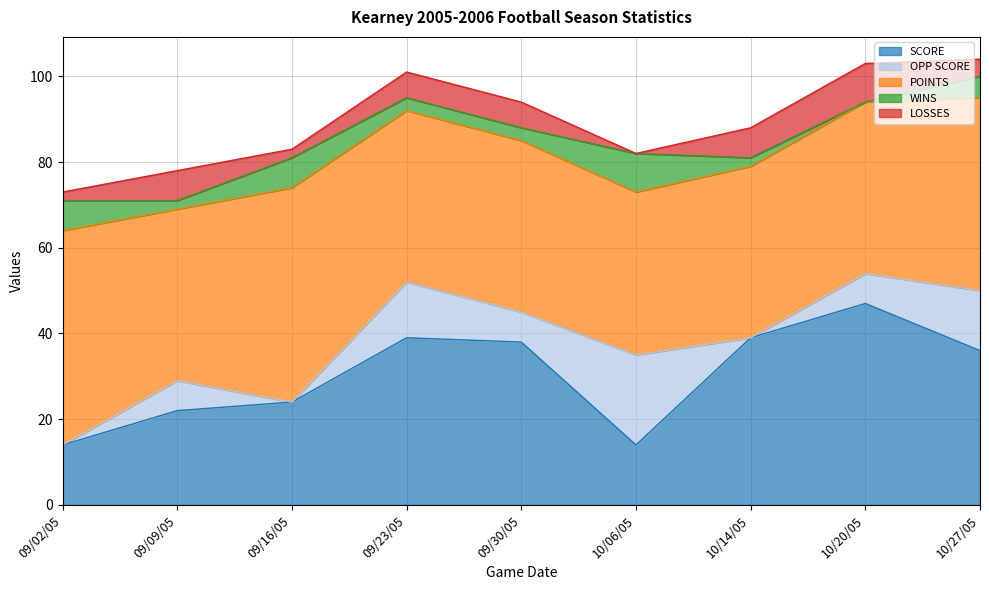

Reading left to right, extract all data points from this chart.

SCORE: 14	22	24	39	38	14	39	47	36
OPP SCORE: 0	7	0	13	7	21	0	7	14
POINTS: 50	40	50	40	40	38	40	40	45
WINS: 7	2	7	3	3	9	2	0	5
LOSSES: 2	7	2	6	6	0	7	9	4